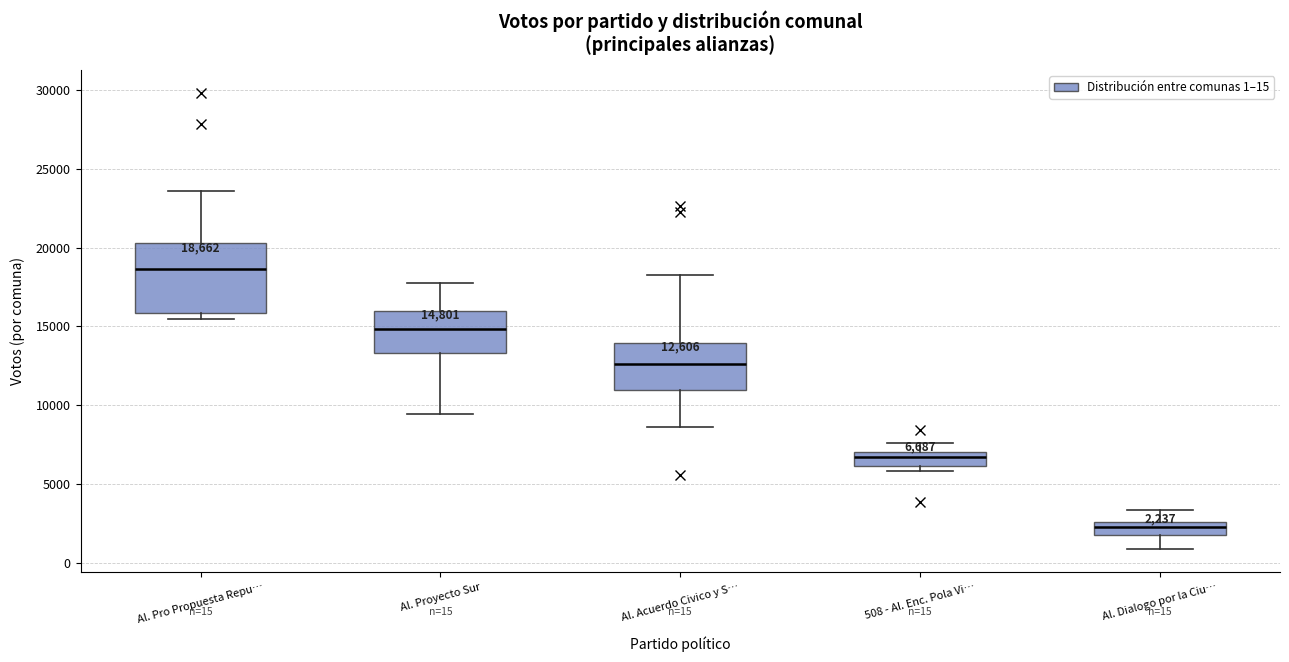

Which box is the tallest, from its lower edge to its upper edge?

Al. Pro Propuesta Repu…